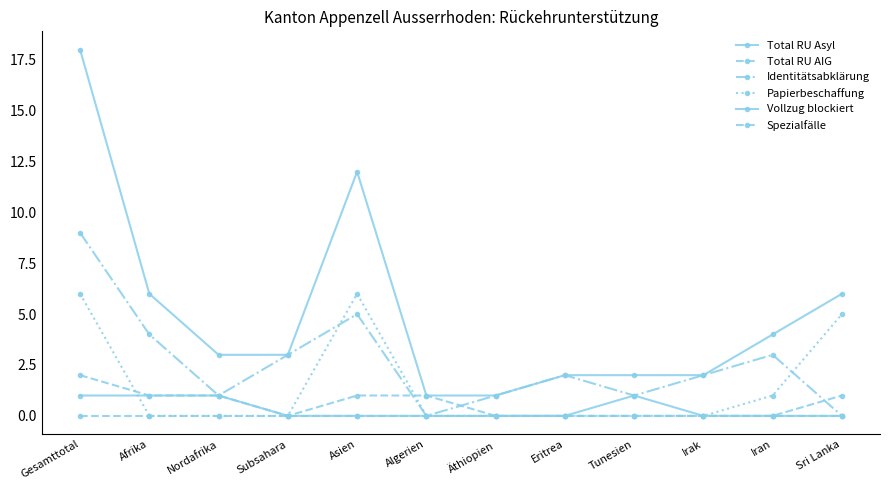

The value of Total RU Asyl at Algerien is 1. True or false?

True